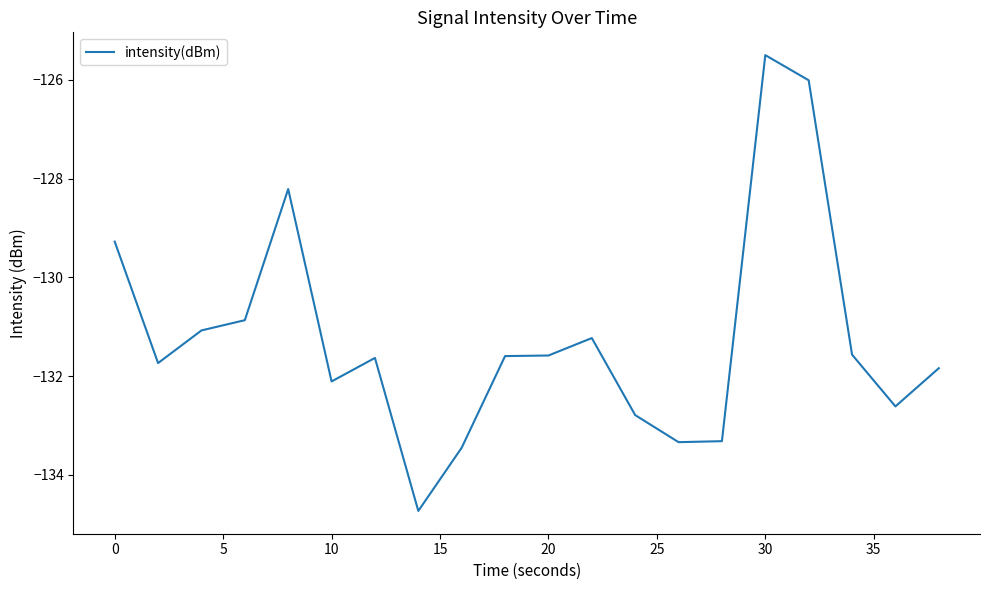

What is the minimum value shown in the chart?

-134.7